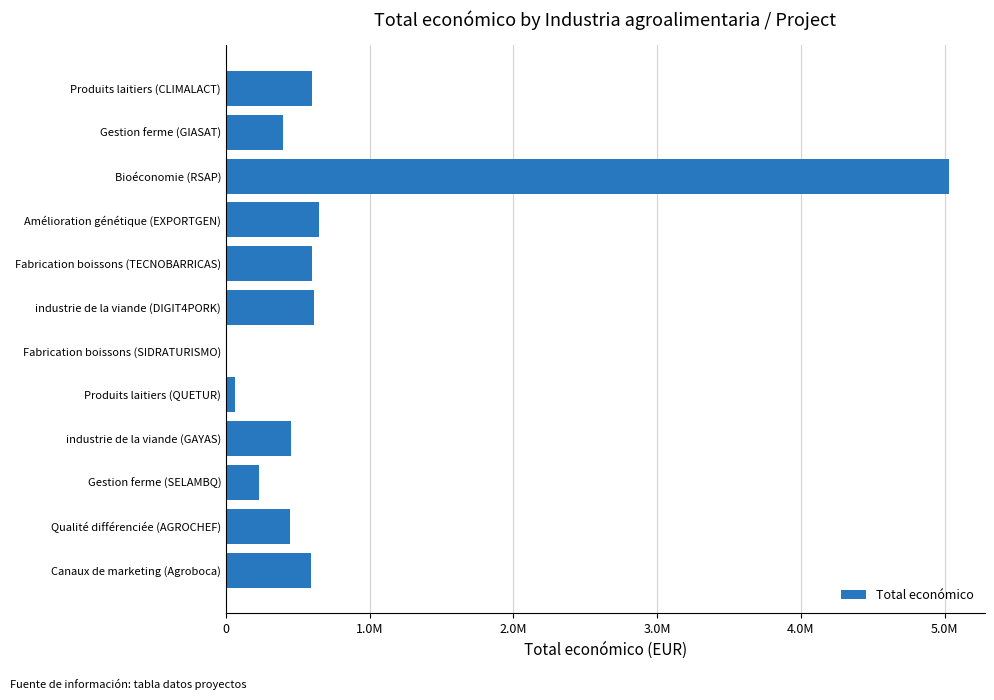

Are the bars horizontal?

Yes